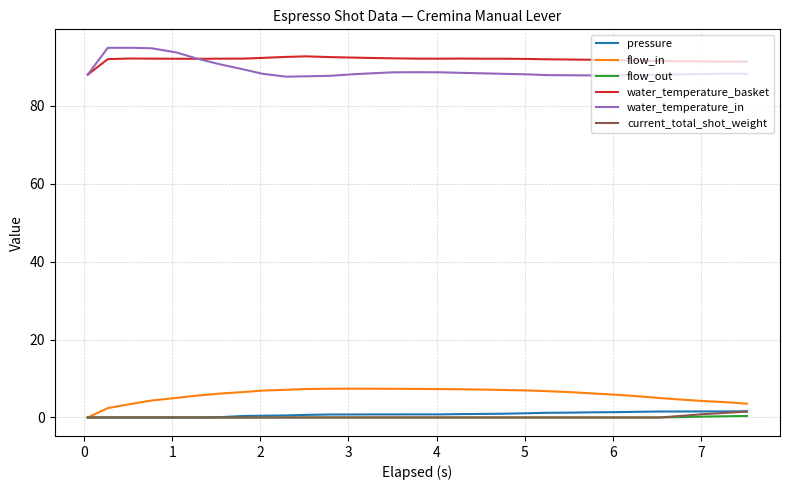

True or false: current_total_shot_weight and water_temperature_basket intersect in this chart.

False